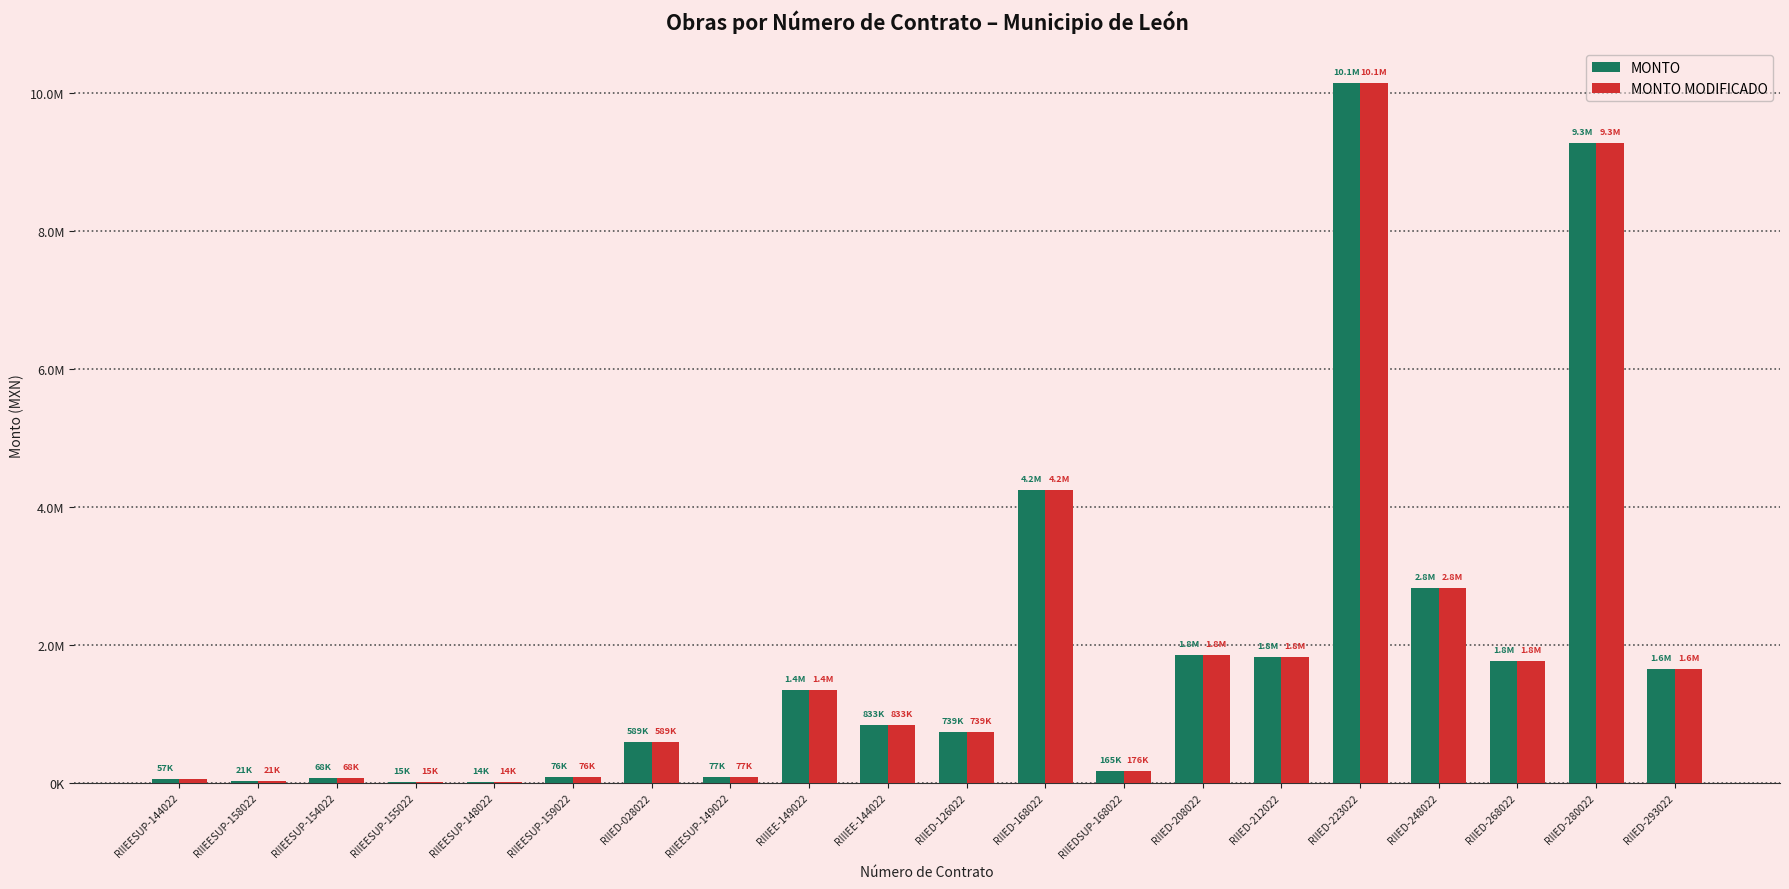

Rank the series at RIIED-248022 from highest to lowest value.

MONTO, MONTO MODIFICADO